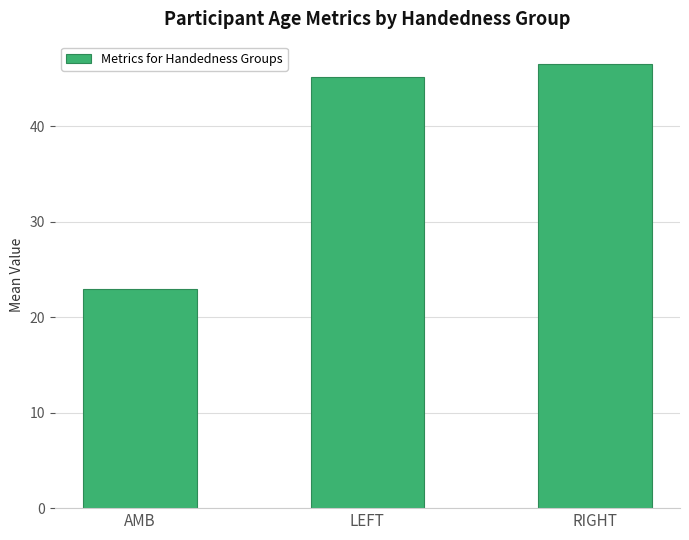

How many values are below 45?

1